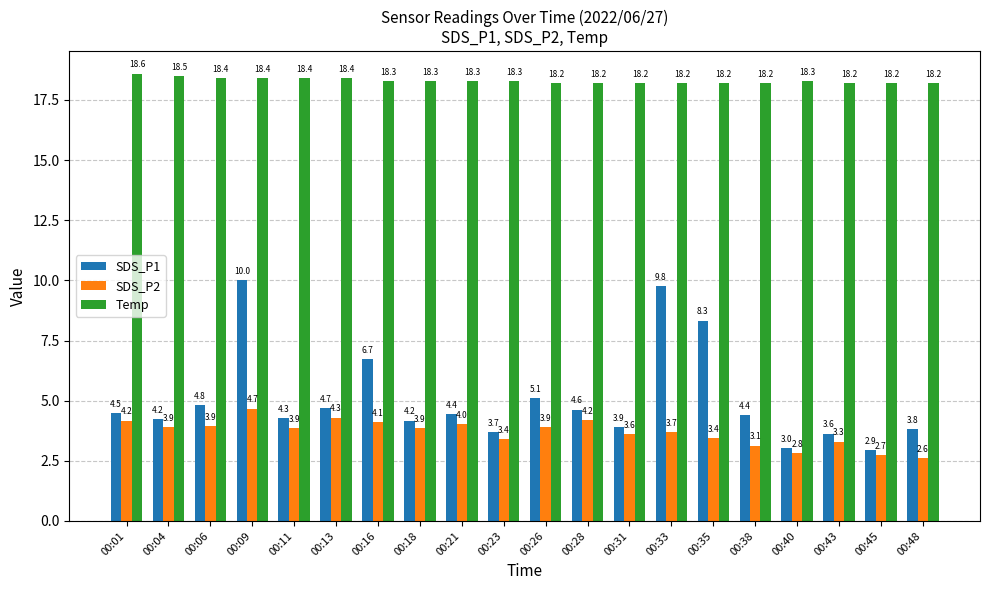

What is the greatest value displayed?

18.6